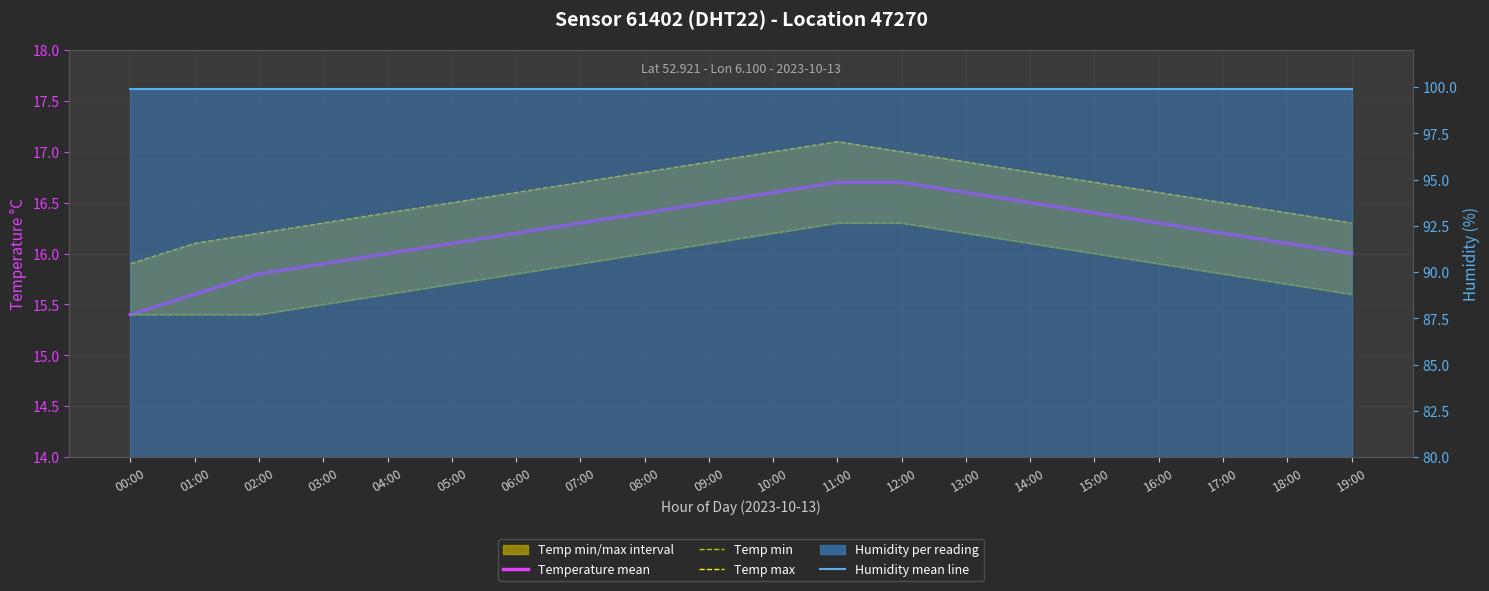

Is it true that humidity line equals 99.9 at 01:00?

True